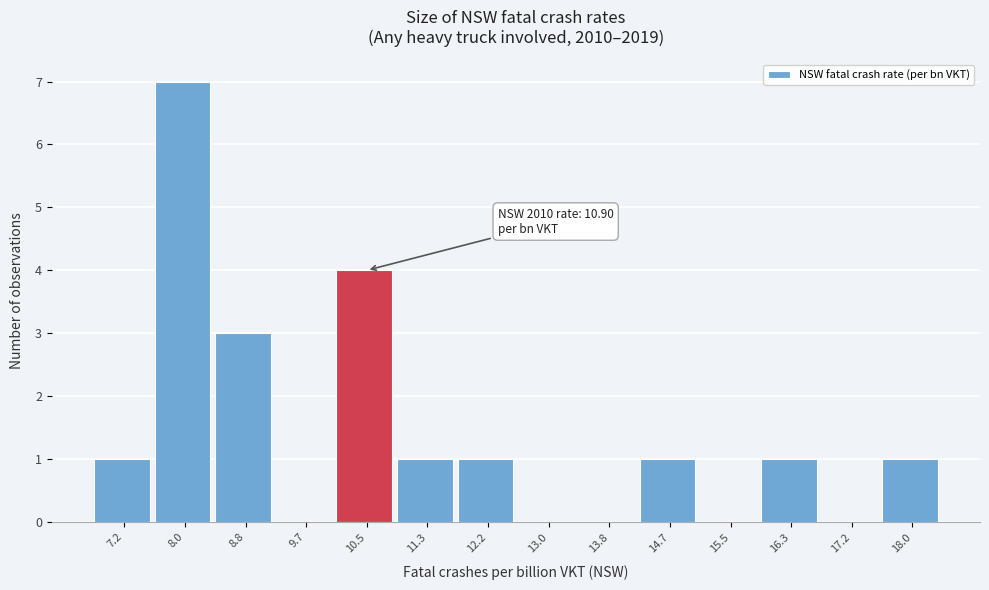

Reading left to right, list all the values displayed in this chart.

7.2=1	8.0=7	8.8=3	9.7=0	10.5=4	11.3=1	12.2=1	13.0=0	13.8=0	14.7=1	15.5=0	16.3=1	17.2=0	18.0=1